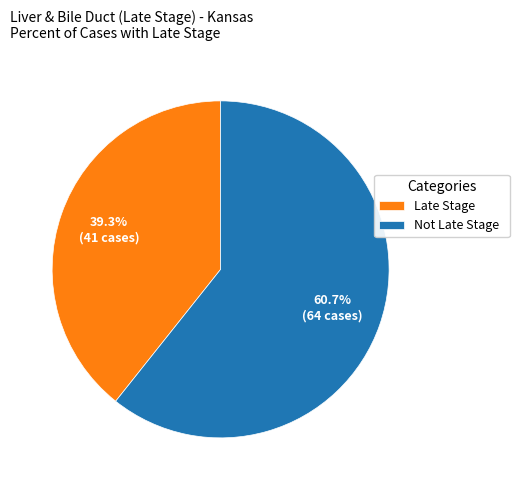

Rank the categories by value from highest to lowest.

Not Late Stage, Late Stage